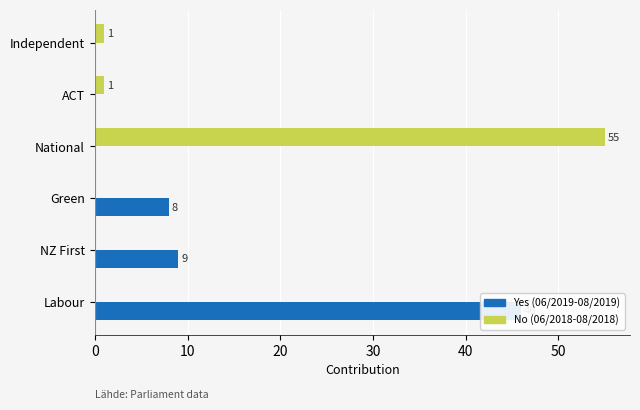

Rank the series at Green from lowest to highest value.

No (06/2018-08/2018), Yes (06/2019-08/2019)